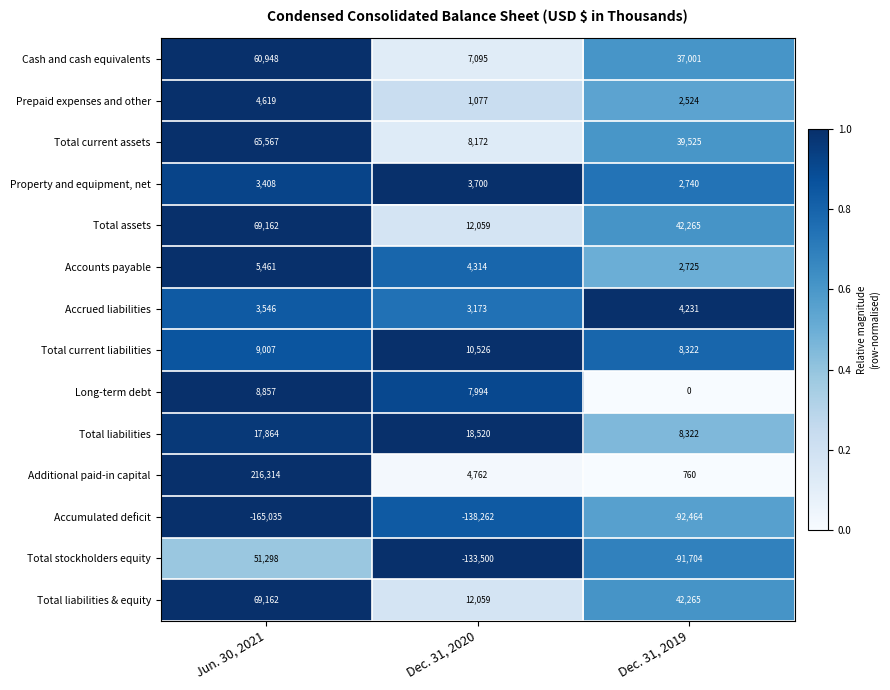

True or false: Total liabilities & equity has a value of 69162 at Jun. 30, 2021.

True